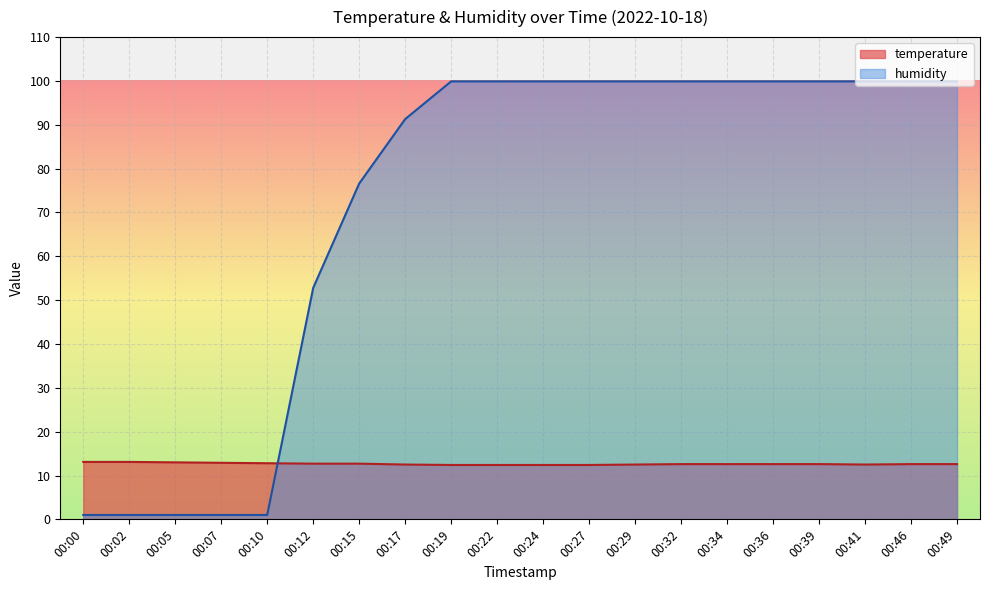

What is the spread (max minus min) of values at 00:07?

11.9